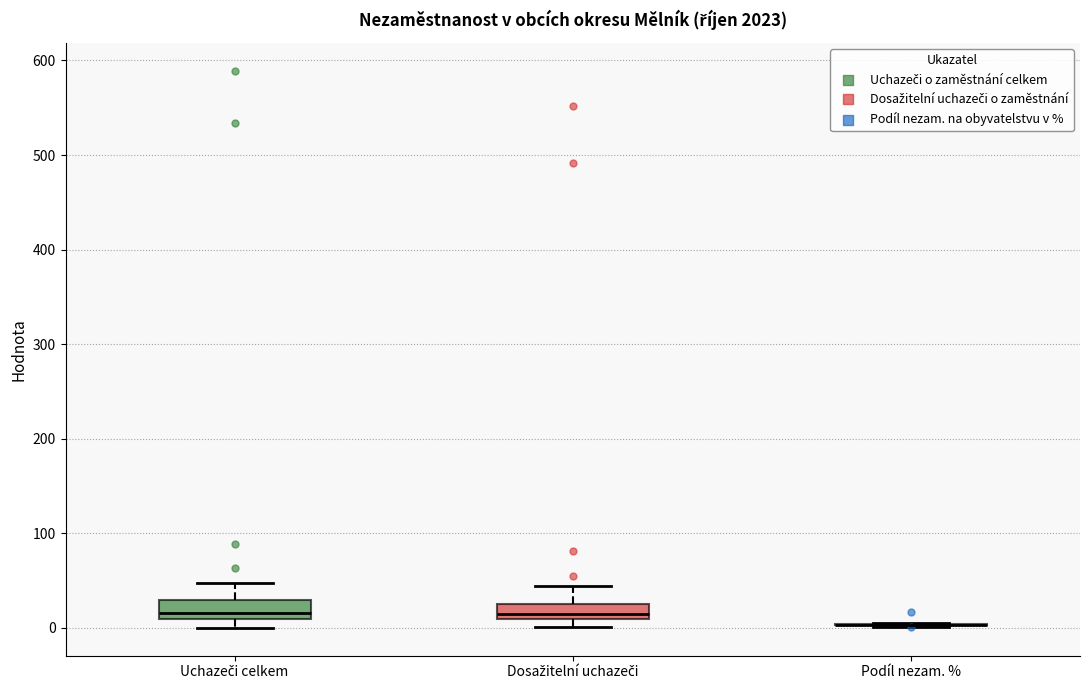

Where is the upper edge of the box for Dosažitelní uchazeči on the y-axis? The values are not printed on the chart, so give them approximately, as read against the axis.

30